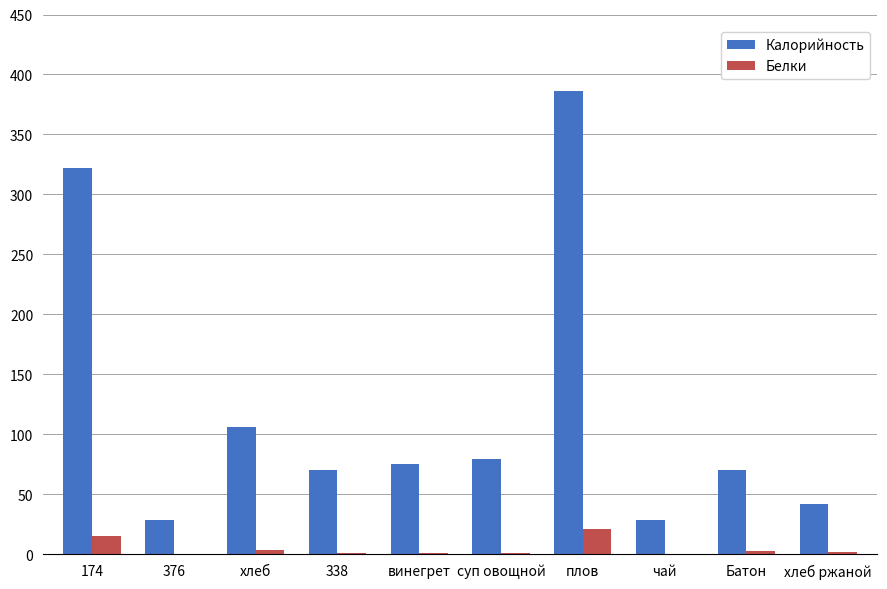

At which category is the sum across all series the highest?

плов